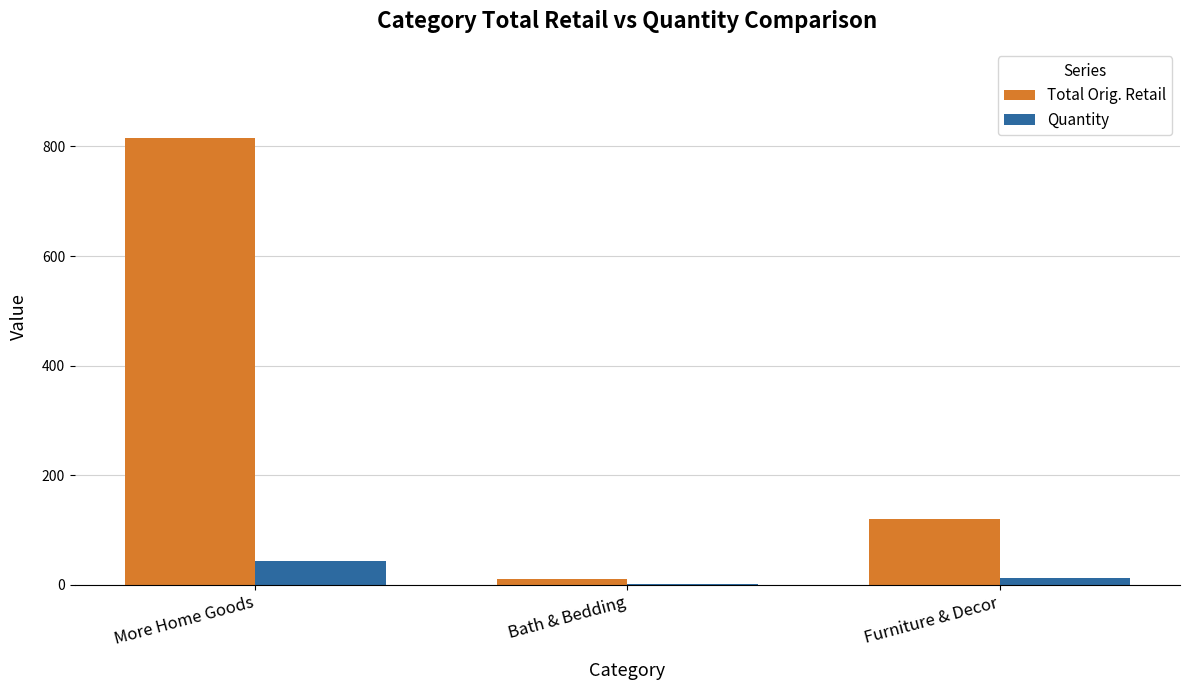

At which category does the chart reach its peak across all series?

More Home Goods